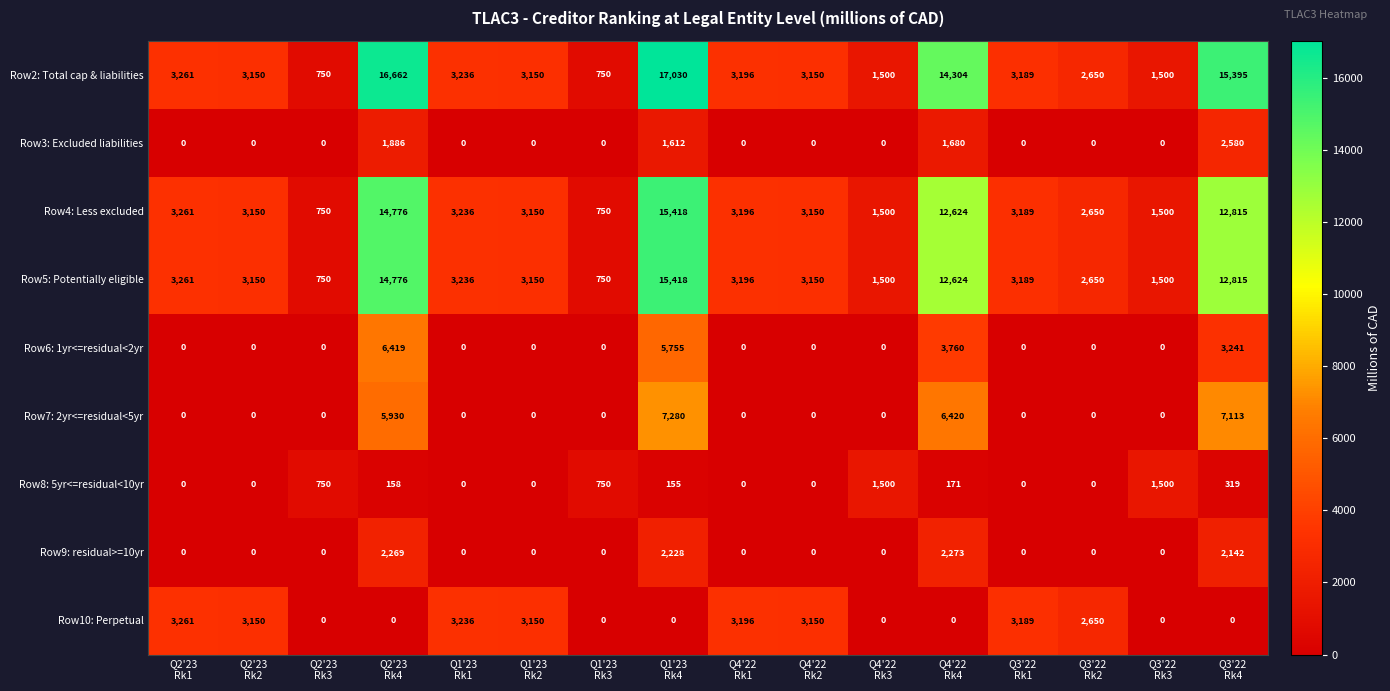

What is the minimum value for Row4: Less excluded?

750